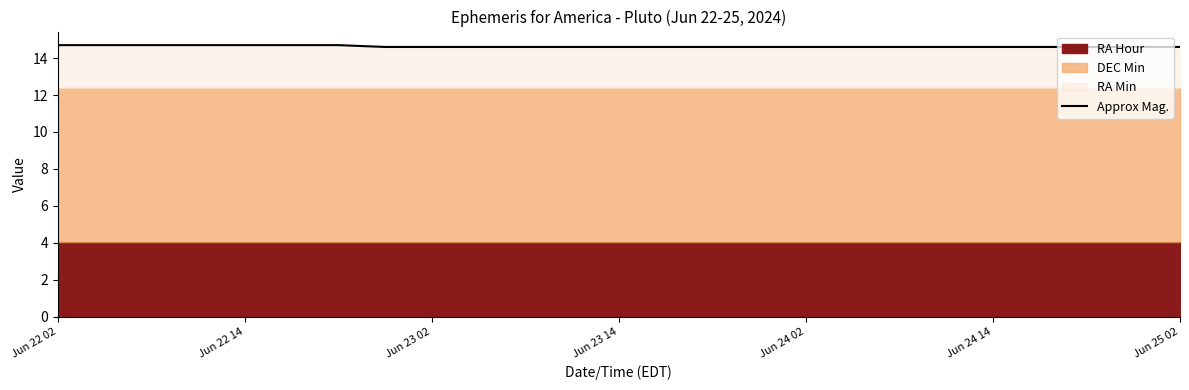

Is it true that Approx Mag. equals 14.6 at Jun 23 14?

True